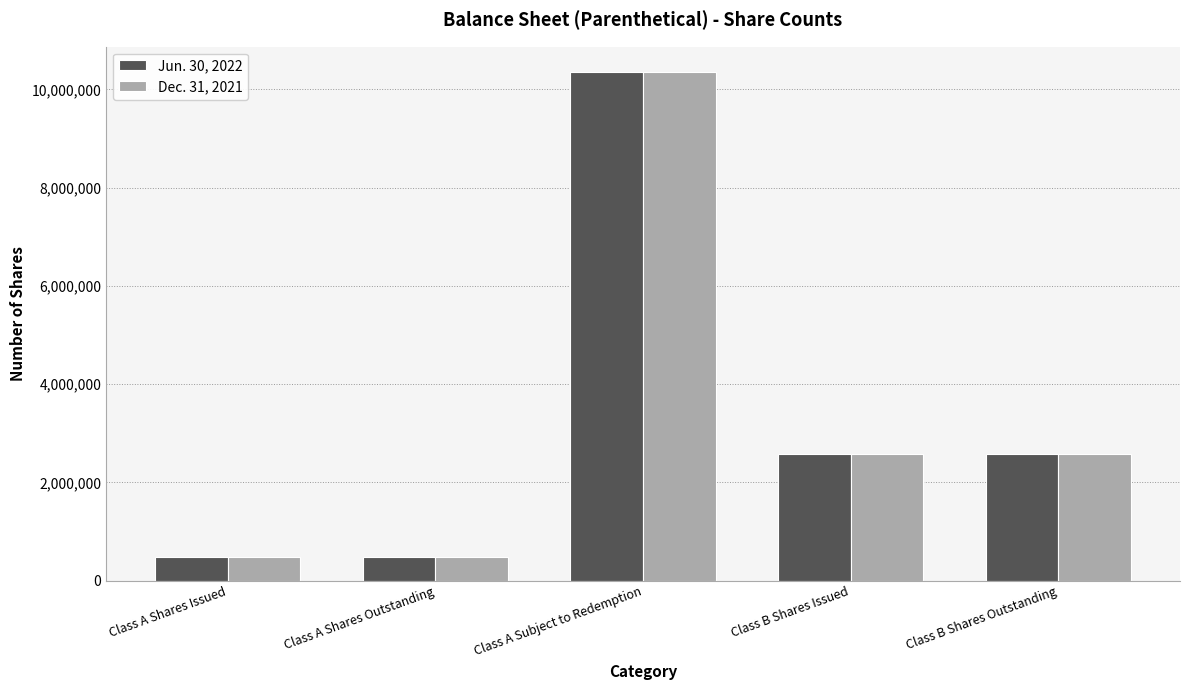

What is the difference between the second highest and second lowest values in the Dec. 31, 2021 series?

2097475